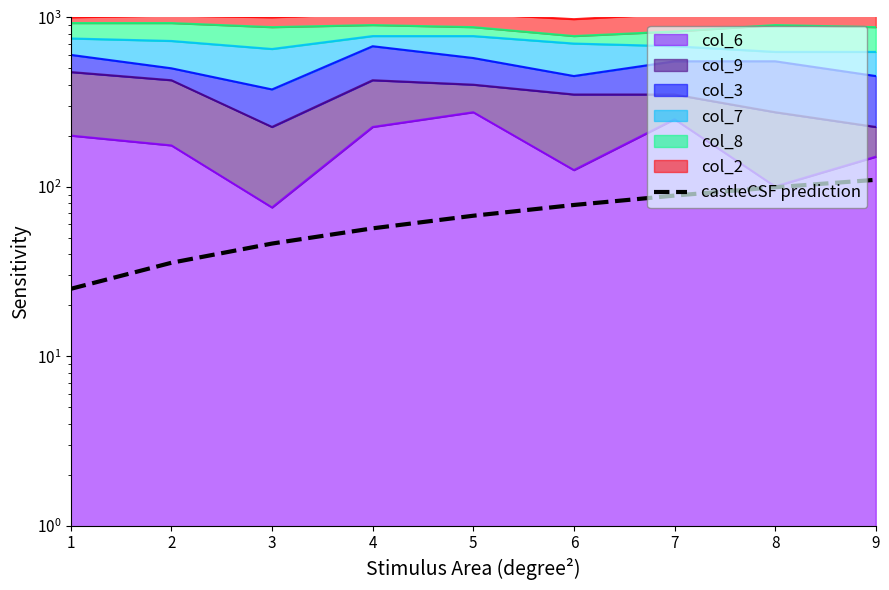

True or false: the data shows 54.6 at 6.

False